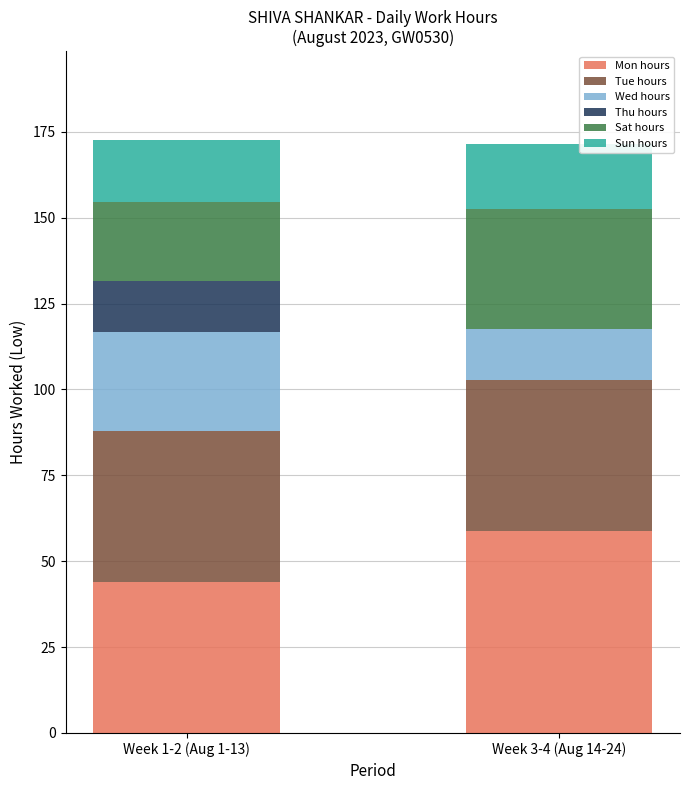

How many distinct data groups are displayed?

6